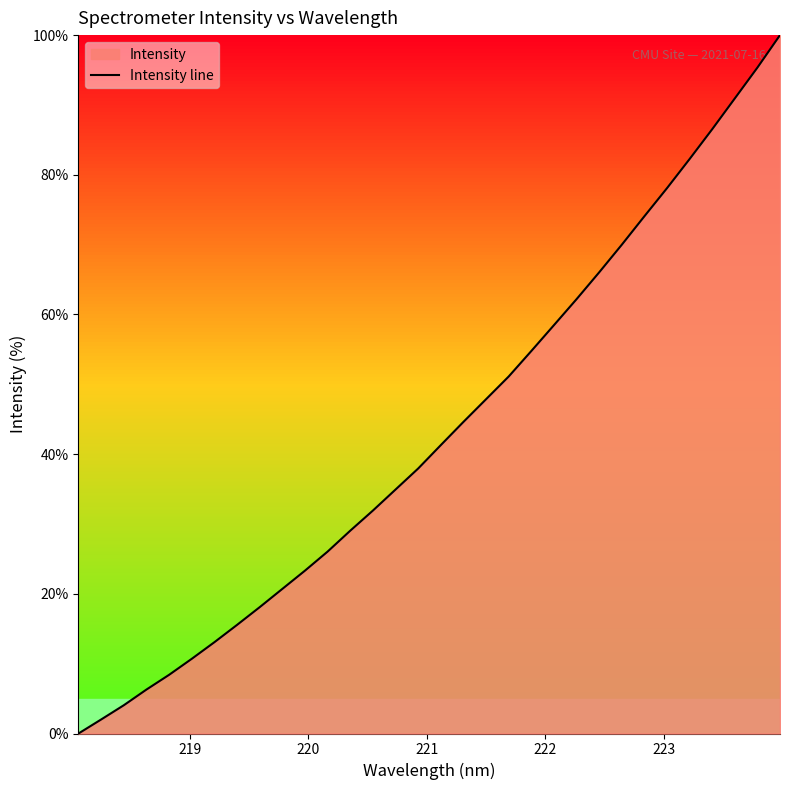

What is the maximum value shown in the chart?

100.0